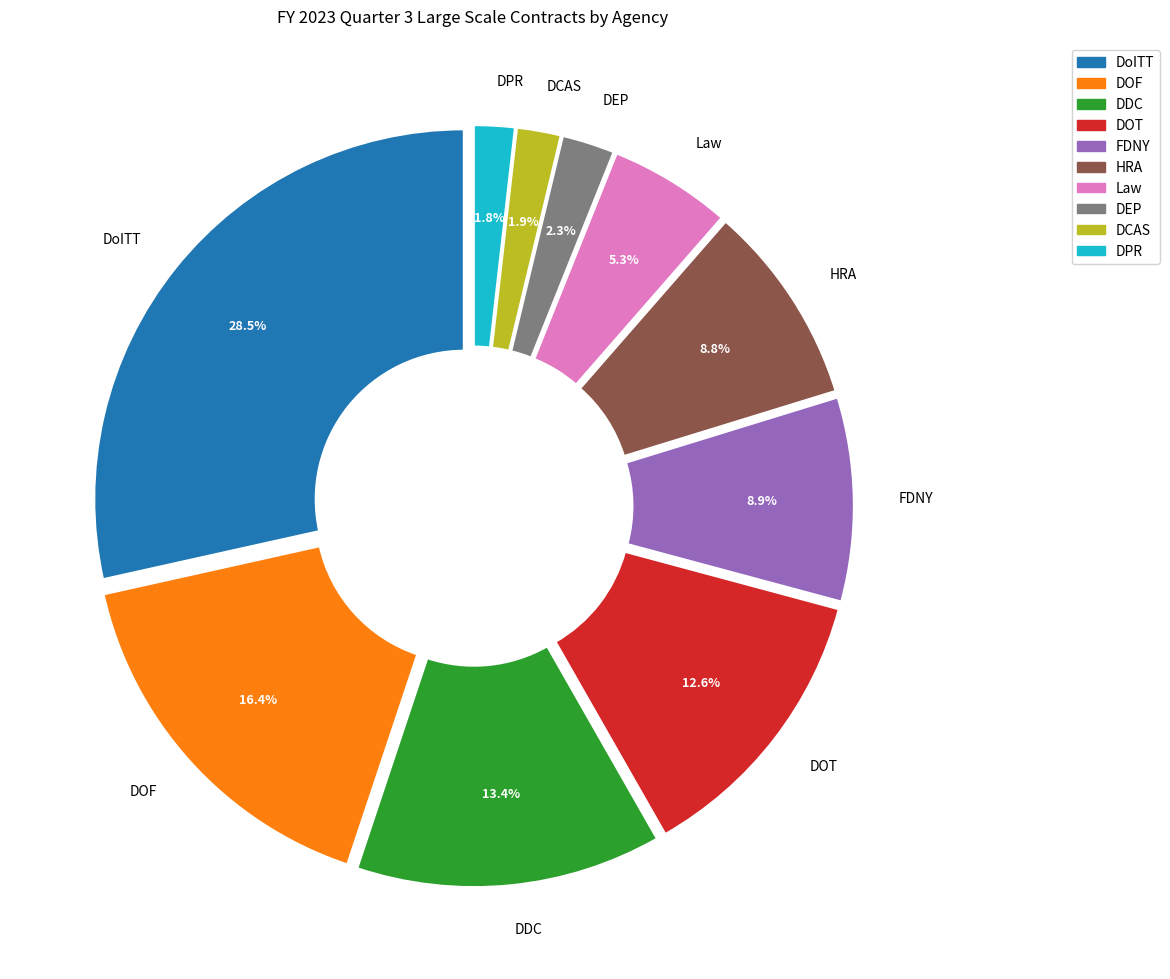

Does DOF represent more than half of the total?

No